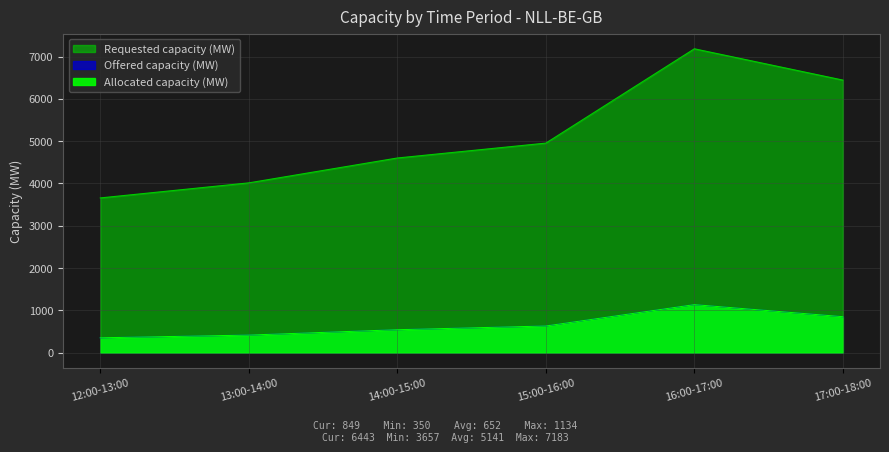

True or false: Allocated capacity (MW) and Requested capacity (MW) intersect in this chart.

False